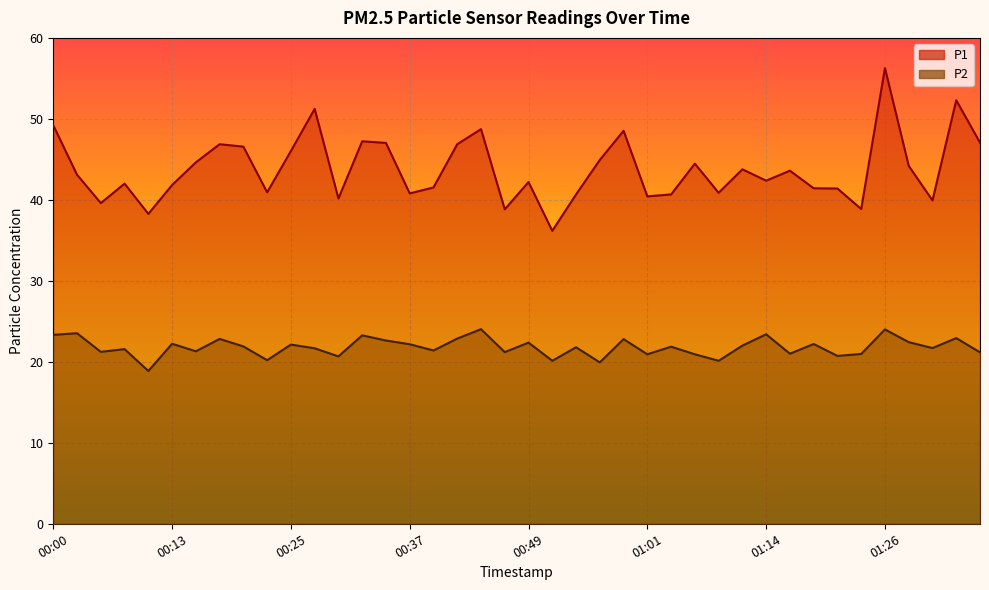

True or false: P1 has a value of 72.8 at 01:04.

False